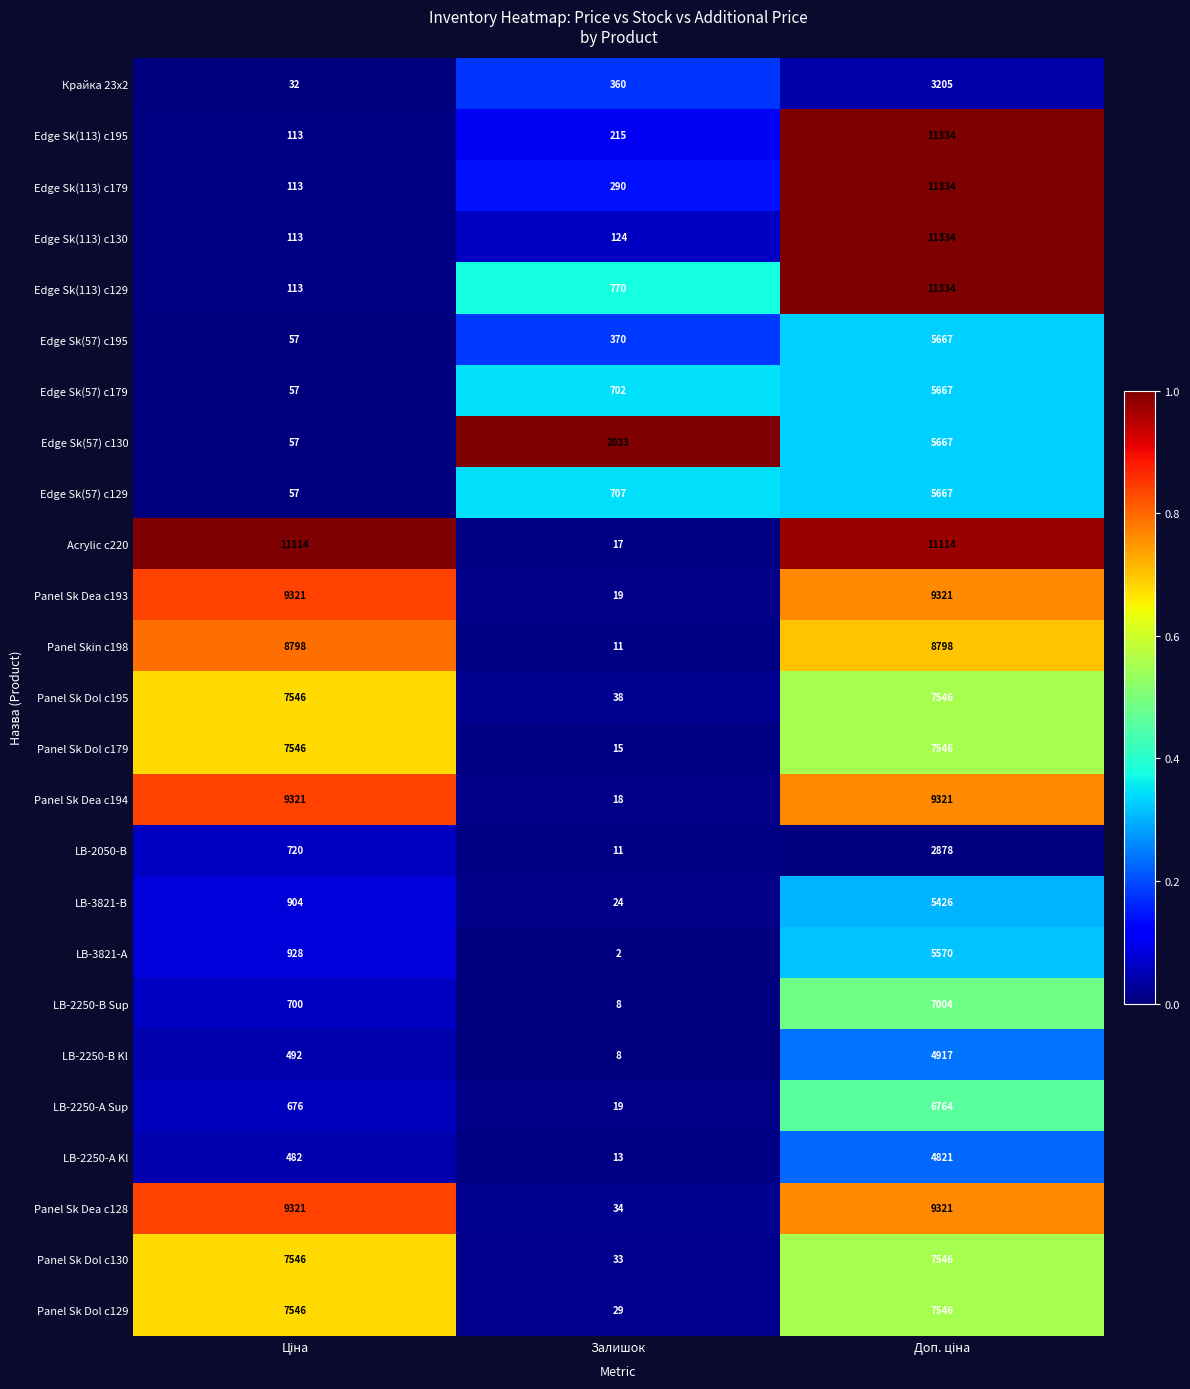

True or false: Acrylic c220 has a value of 17 at Залишок.

True